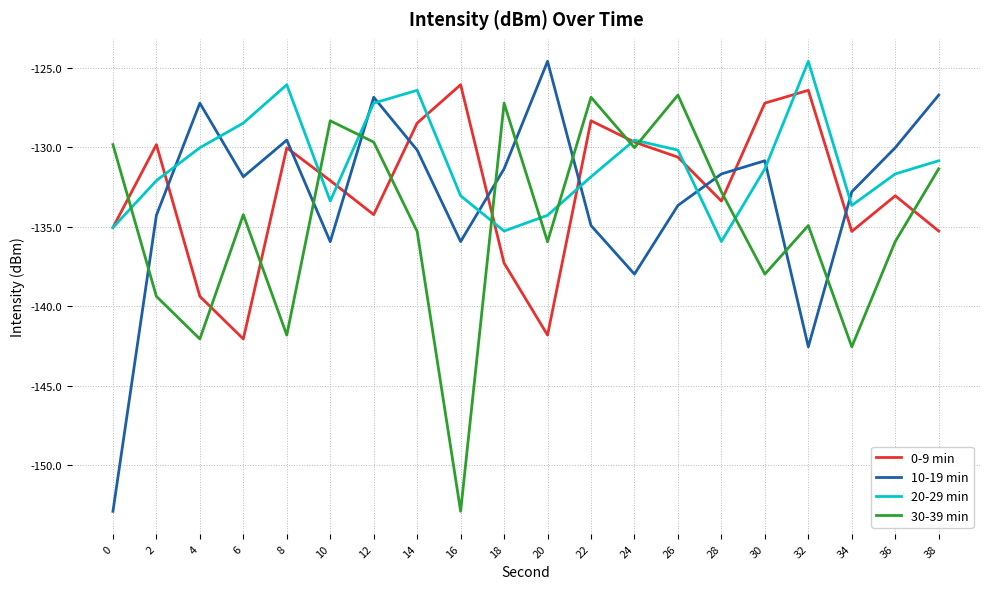

At 2, list the series in order from smallest to largest.

30-39 min, 10-19 min, 20-29 min, 0-9 min